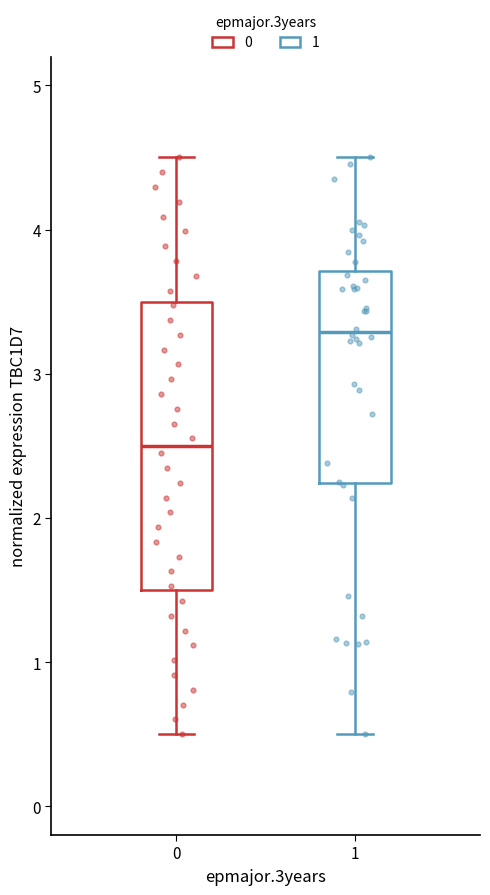

Which box's median line is the highest?

1